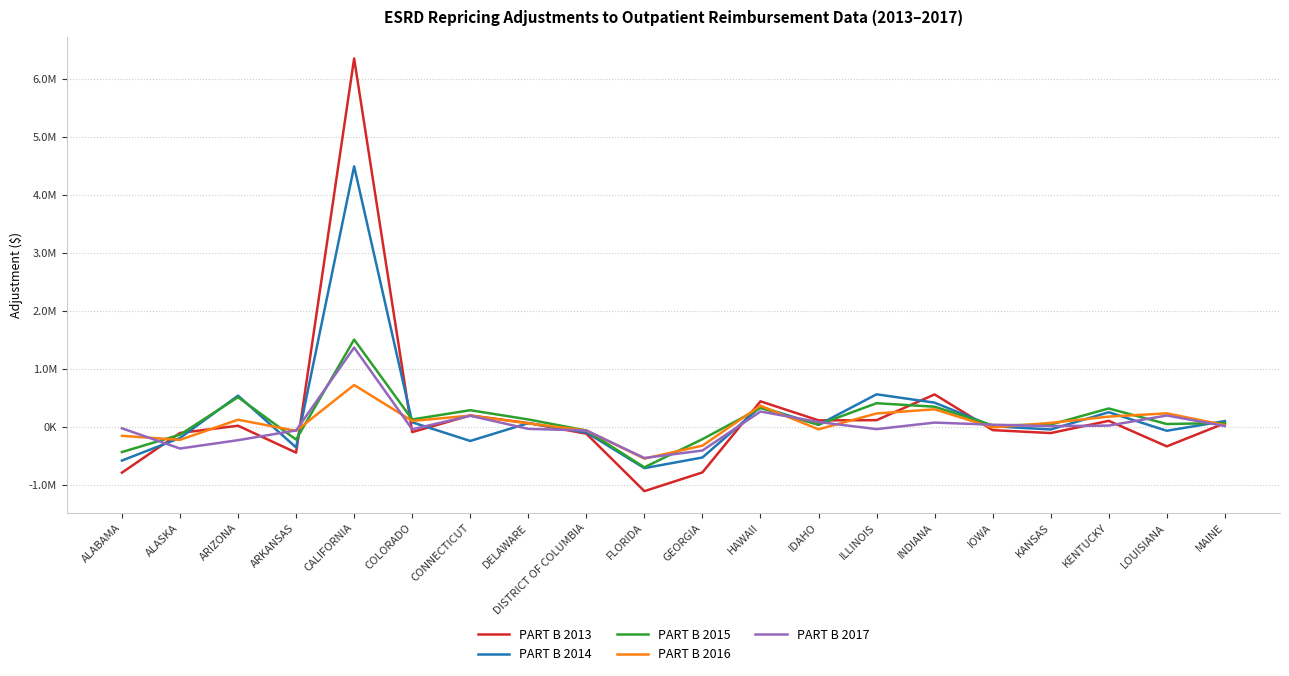

Is this an area chart (filled region under the line)?

No